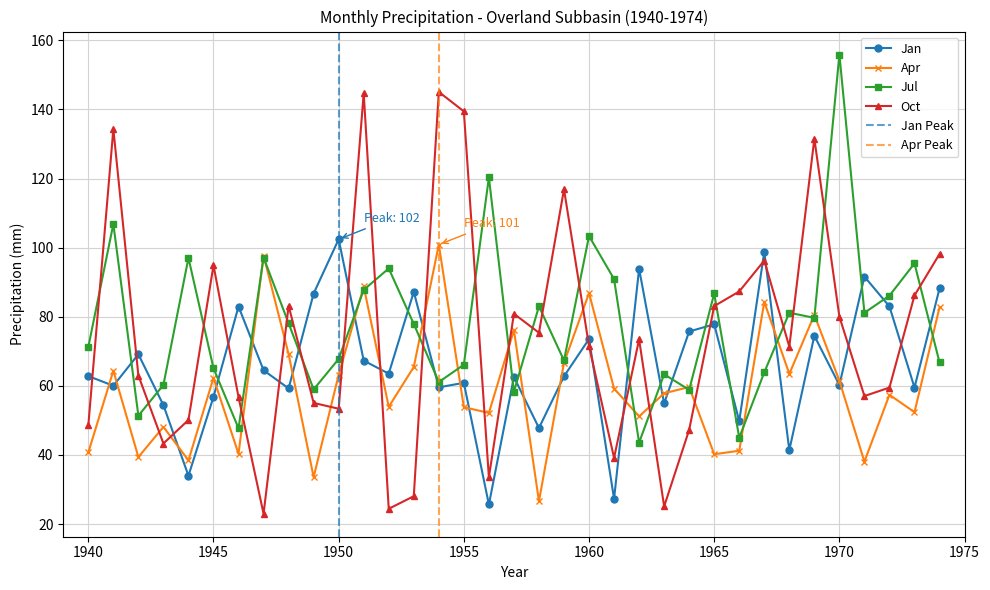

Rank the categories by Jan value from highest to lowest.

1950, 1967, 1962, 1971, 1974, 1953, 1949, 1972, 1946, 1965, 1964, 1969, 1960, 1942, 1951, 1947, 1952, 1940, 1959, 1957, 1955, 1970, 1941, 1954, 1973, 1948, 1945, 1963, 1943, 1966, 1958, 1968, 1944, 1961, 1956